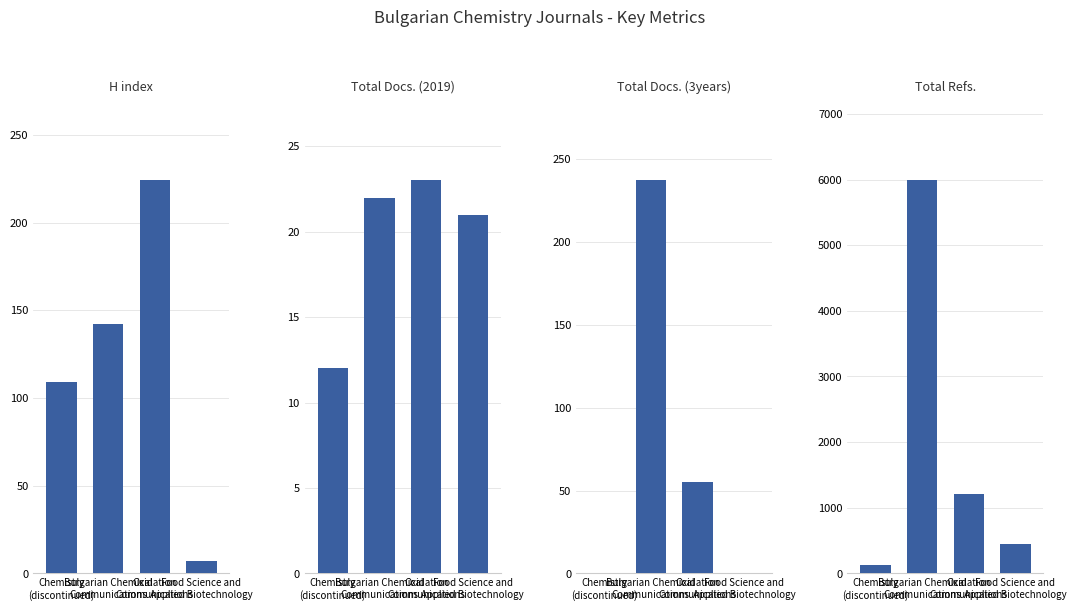

What is the average value of the Total Docs. (2019) series?

20